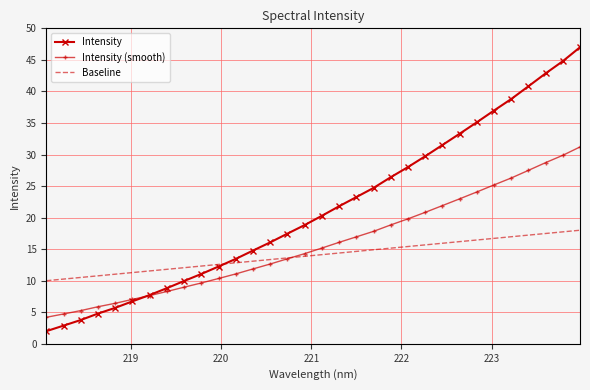

What is the lowest value of the Intensity (smooth) series?

4.2